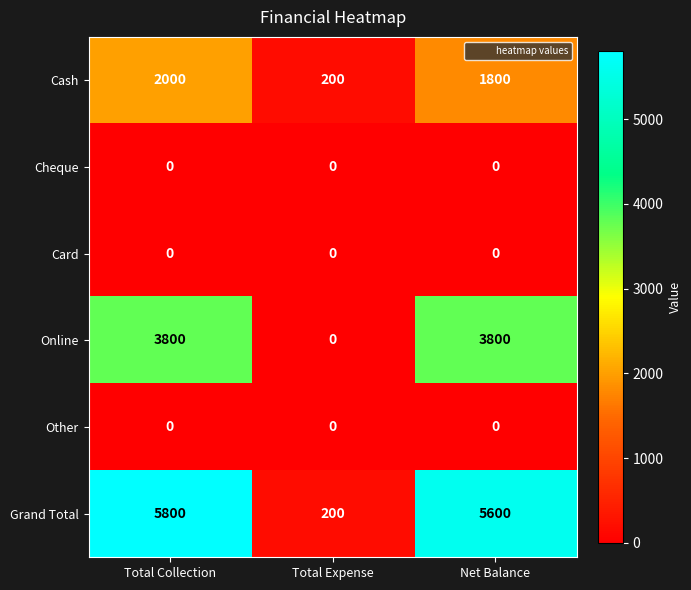

What is the sum of all Online values?

7600